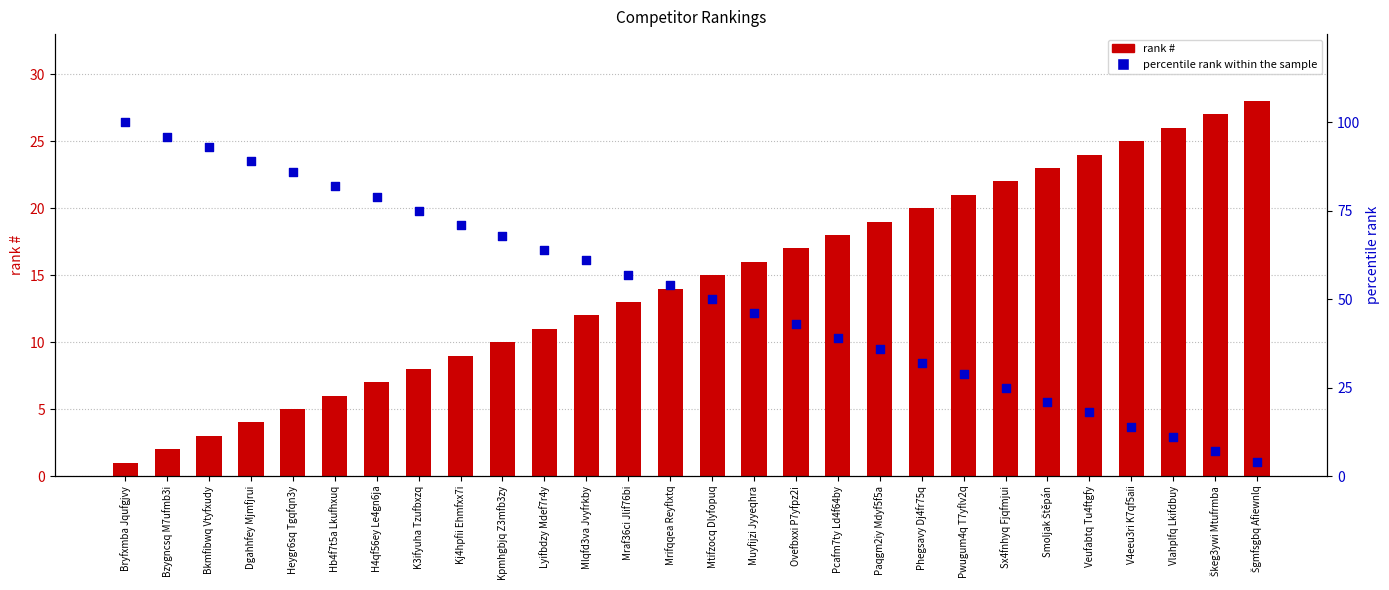

At which category is the sum across all series the highest?

Bryfxmba Jqufgjvy